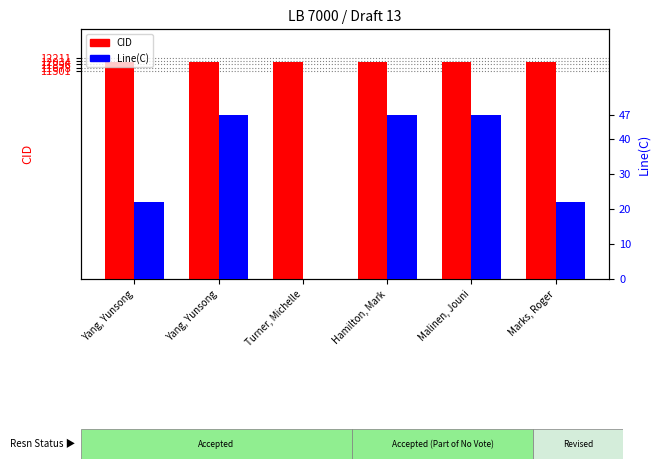

Which has a higher value, Marks, Roger or Yang, Yunsong?

Marks, Roger